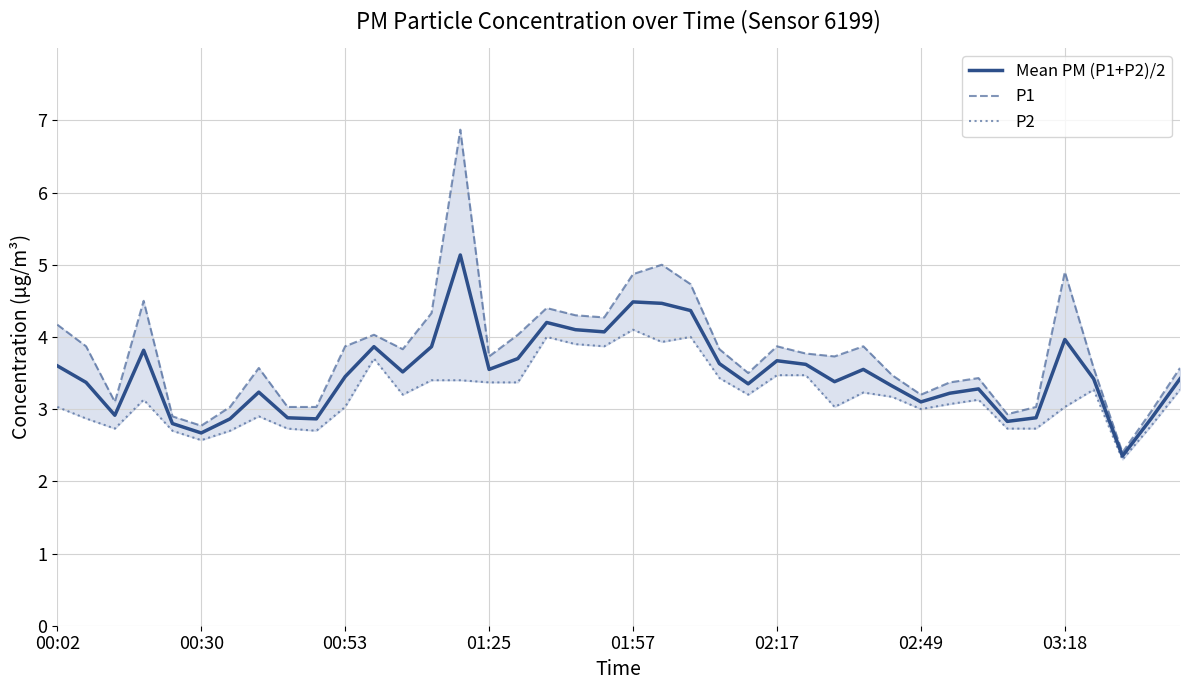

The value of Mean PM (P1+P2)/2 at 01:57 is 4.5. True or false?

True